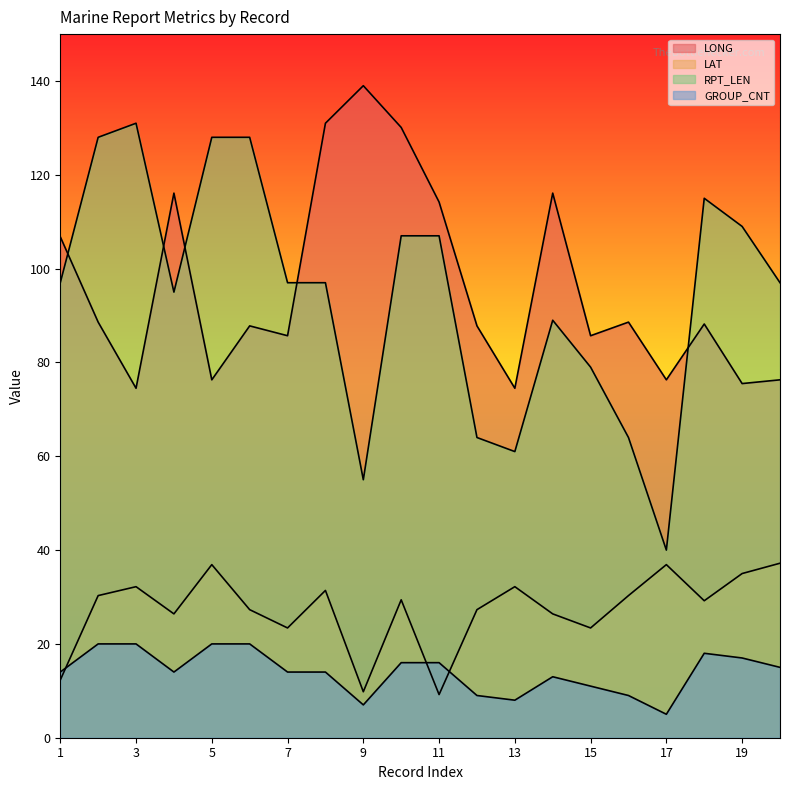

True or false: LONG has more than 0 points higher than both neighbors.

True